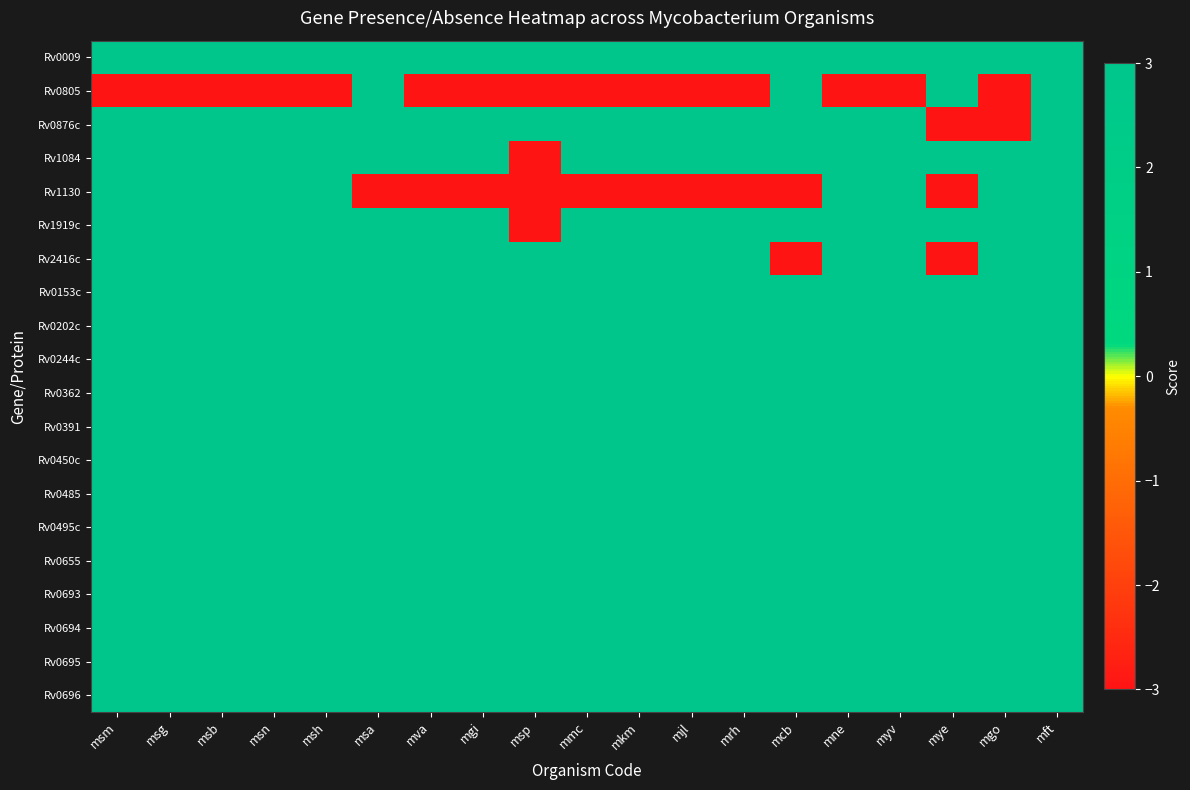

At mkm, list the series in order from smallest to largest.

Rv0805, Rv1130, Rv0009, Rv0876c, Rv1084, Rv1919c, Rv2416c, Rv0153c, Rv0202c, Rv0244c, Rv0362, Rv0391, Rv0450c, Rv0485, Rv0495c, Rv0655, Rv0693, Rv0694, Rv0695, Rv0696